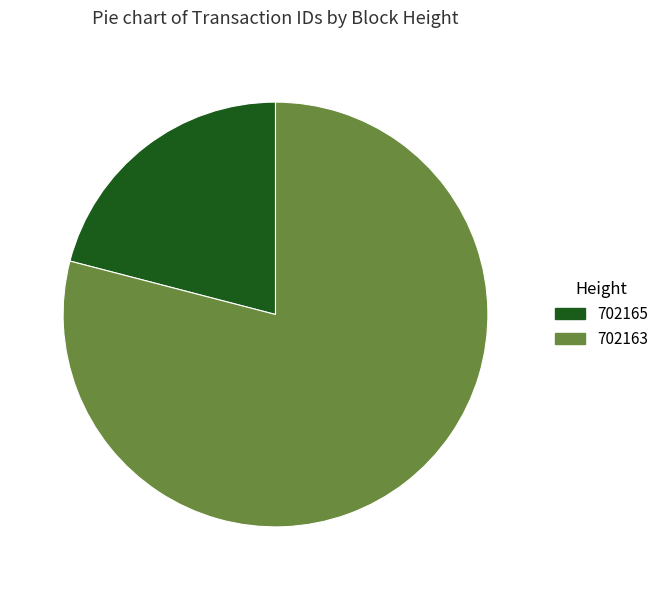

True or false: 702165 accounts for 21% of the total.

True